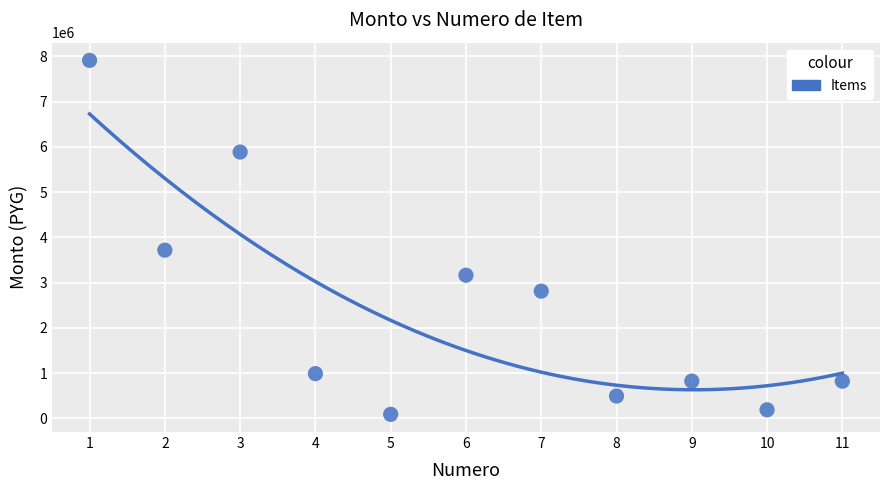

What Y value in the scatter plot is closest to 4001469?

3718377